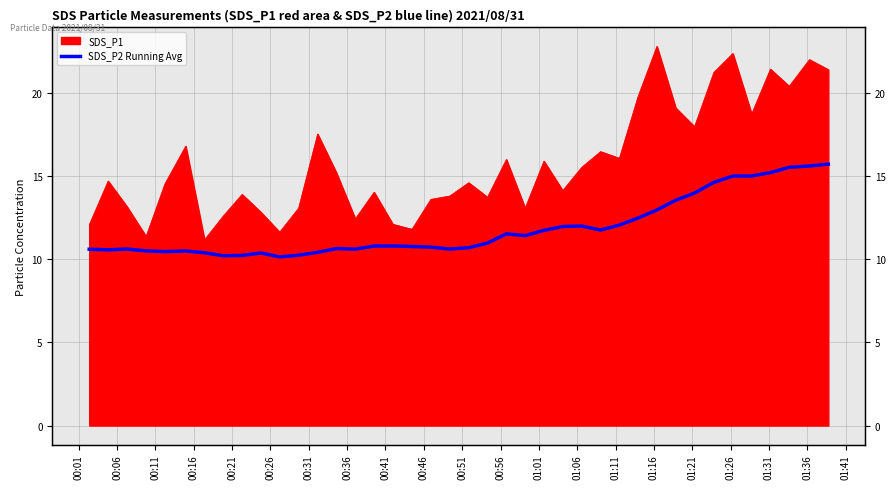

How many categories are shown in the chart?

40